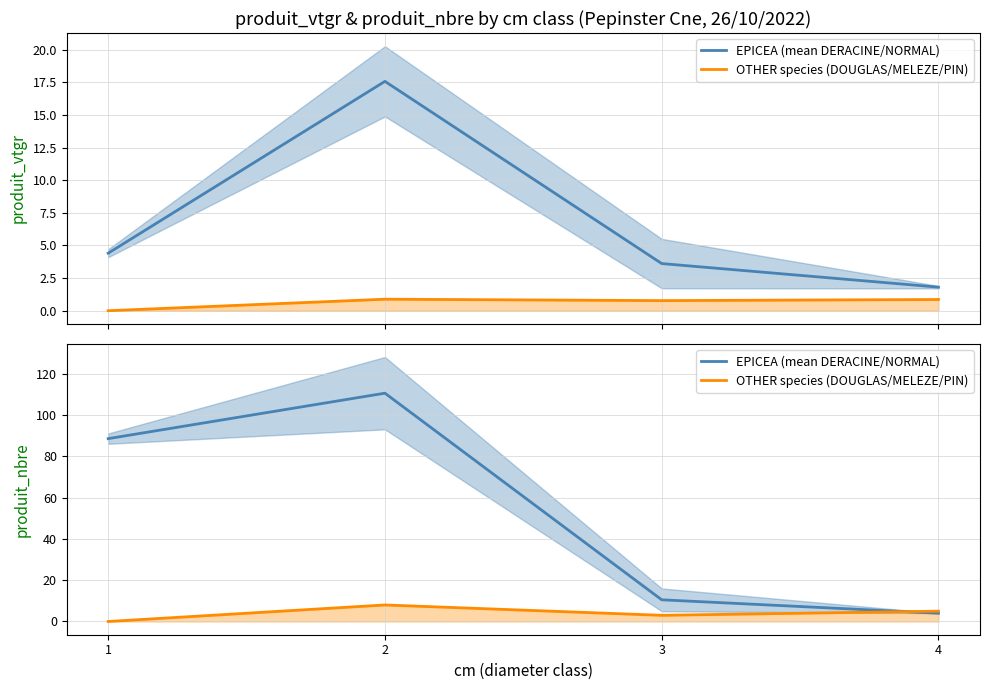

At 2, list the series in order from largest to smallest.

EPICEA (mean DERACINE/NORMAL), OTHER species (DOUGLAS/MELEZE/PIN)